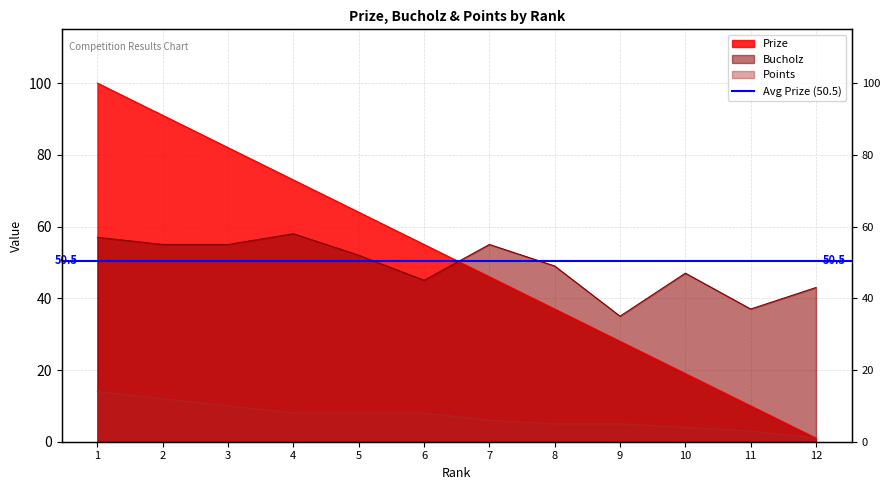

Reading left to right, list all the values displayed in this chart.

Prize: 1=100	2=91	3=82	4=73	5=64	6=55	7=46	8=37	9=28	10=19	11=10	12=1
Bucholz: 1=57	2=55	3=55	4=58	5=52	6=45	7=55	8=49	9=35	10=47	11=37	12=43
Points: 1=14	2=12	3=10	4=8	5=8	6=8	7=6	8=5	9=5	10=4	11=3	12=1